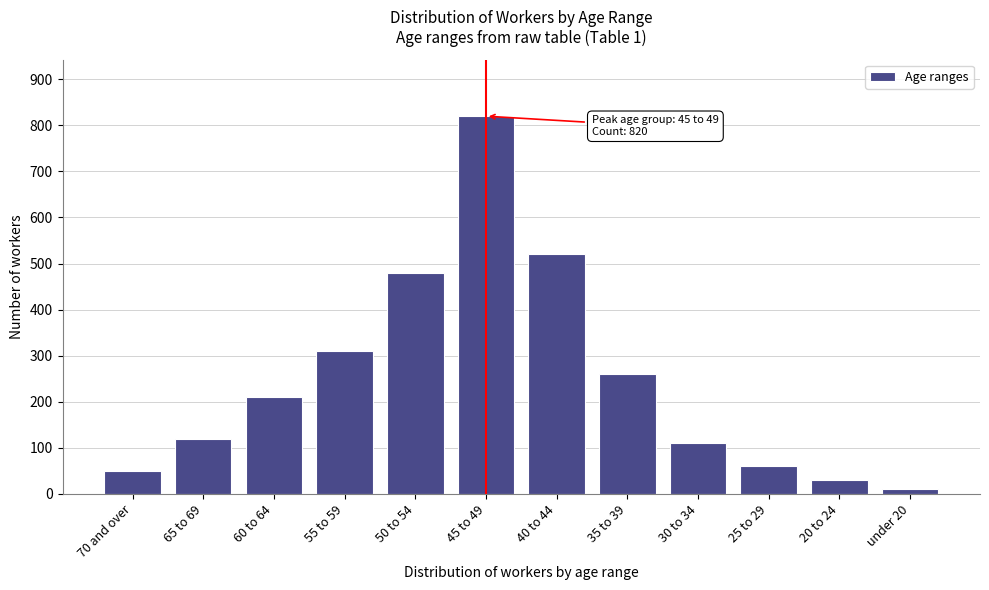

Reading left to right, list all the values displayed in this chart.

50	120	210	310	480	820	520	260	110	60	30	10